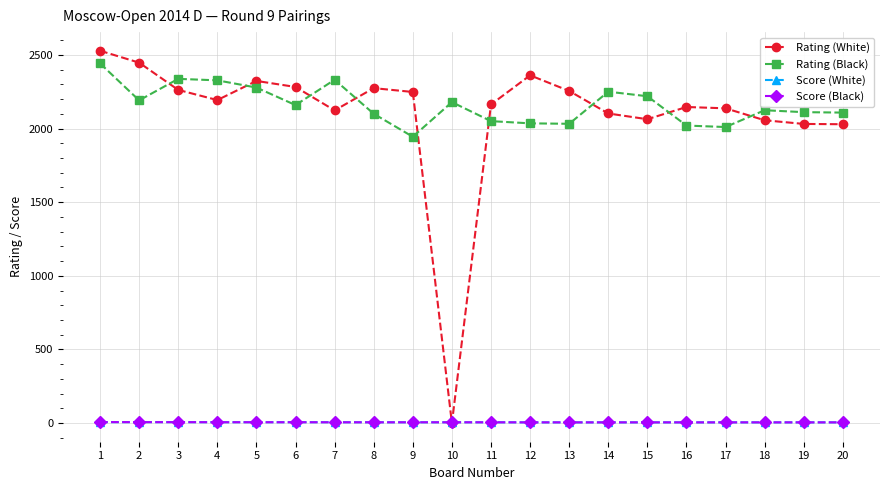

True or false: Rating (Black) has more than 1 points higher than both neighbors.

True